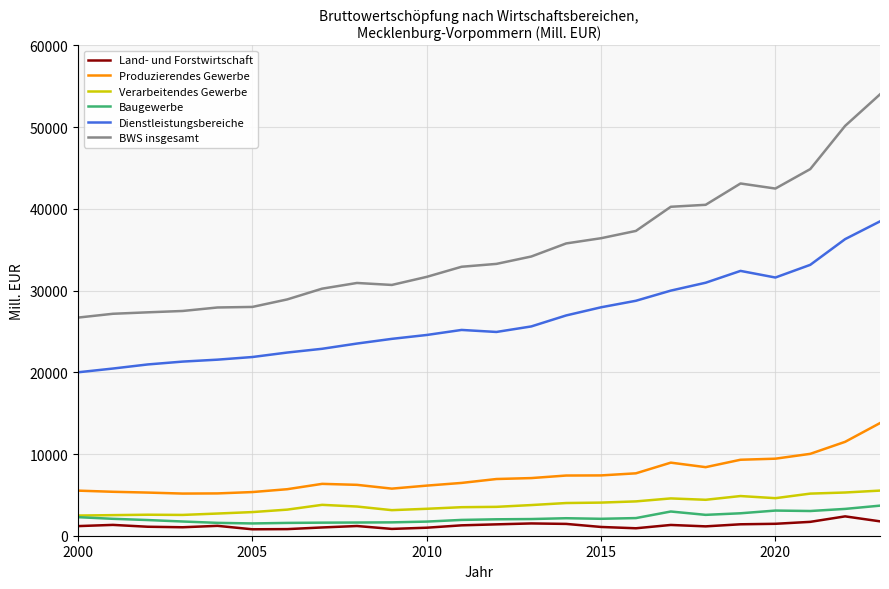

What is the highest value of the Land- und Forstwirtschaft series?

2368.2